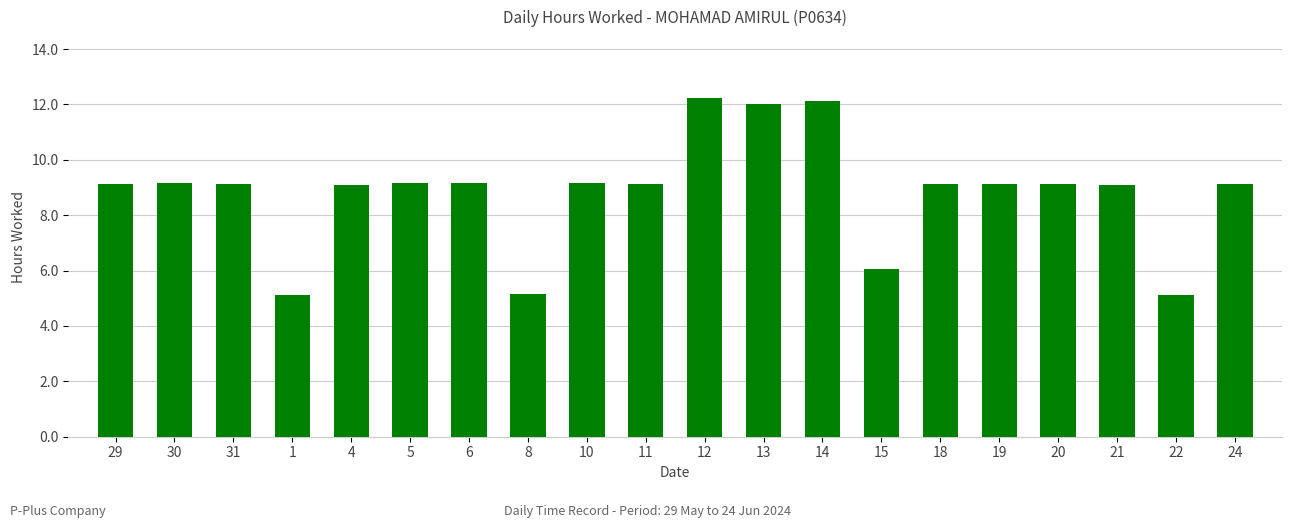

How many bars are there in total?

20